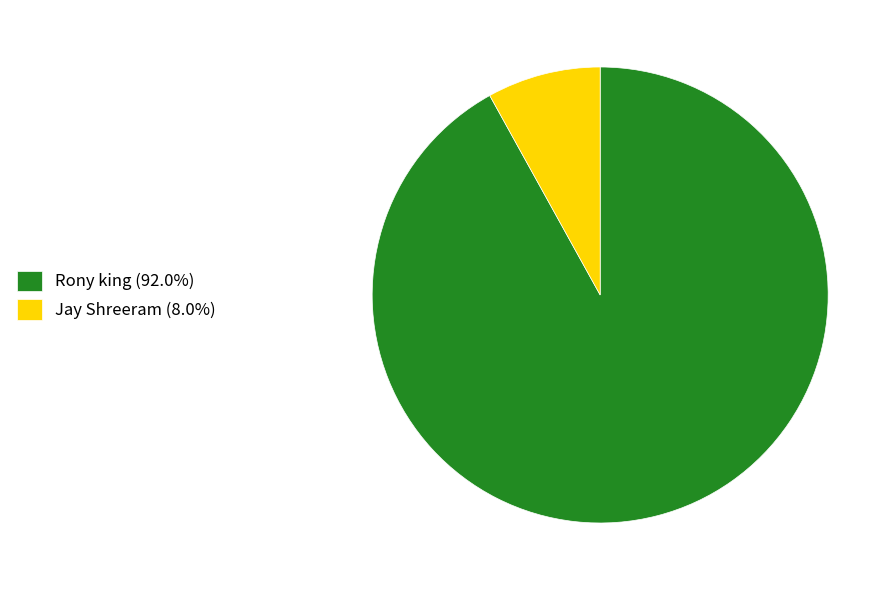

Does Rony king represent more than half of the total?

Yes